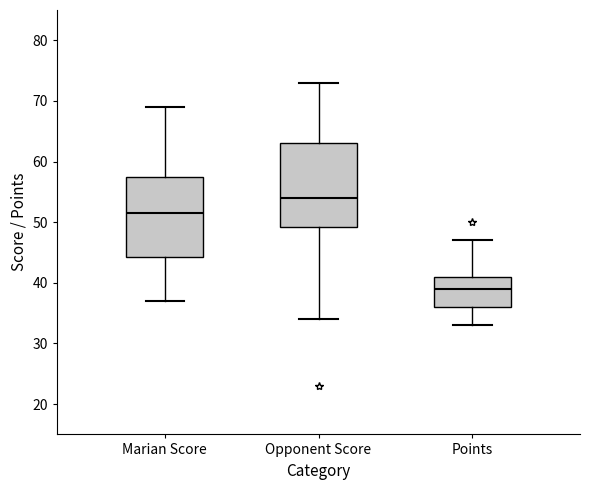

Reading left to right, transcribe this box plot: for each box, give where its median line is, the range the box spans, and where its two whiskers end, as read against the y-axis. The values are not printed on the chart, so give them approximately, as read against the axis.

Marian Score: median 52, box 44 to 58, whiskers 37 to 69
Opponent Score: median 54, box 49 to 63, whiskers 34 to 73
Points: median 39, box 36 to 41, whiskers 33 to 47